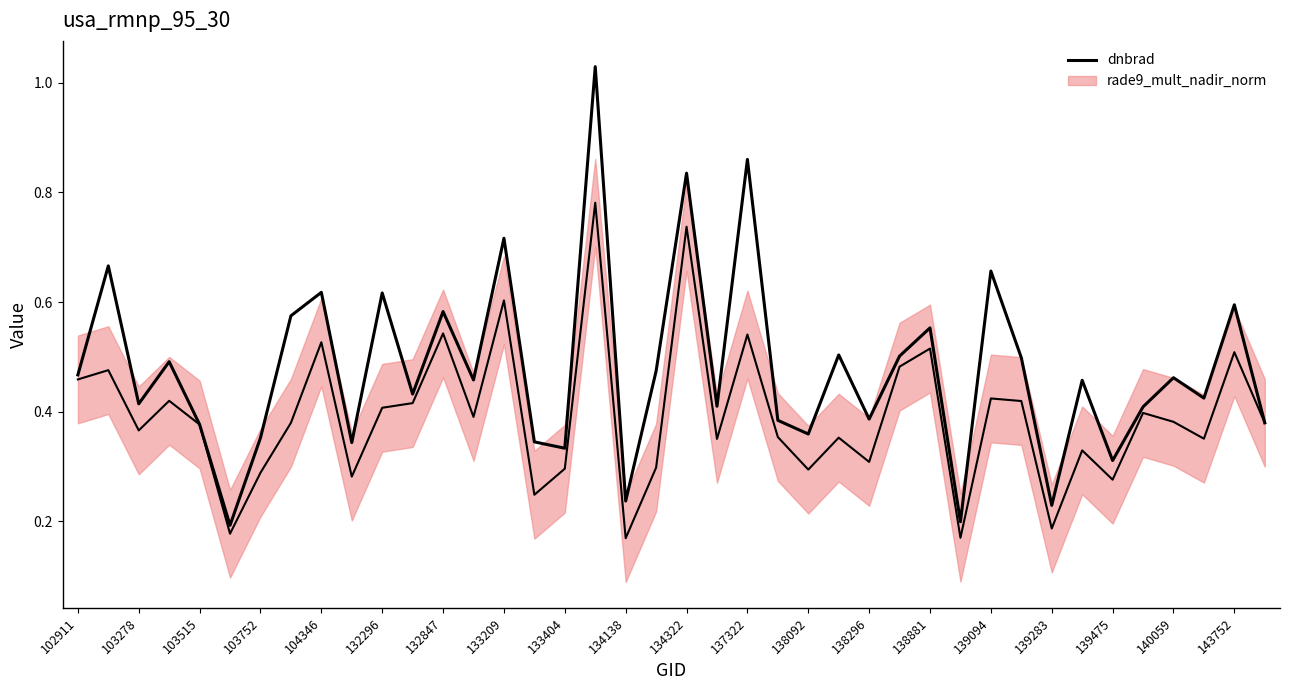

What is the difference between the maximum and second lowest values?

0.8